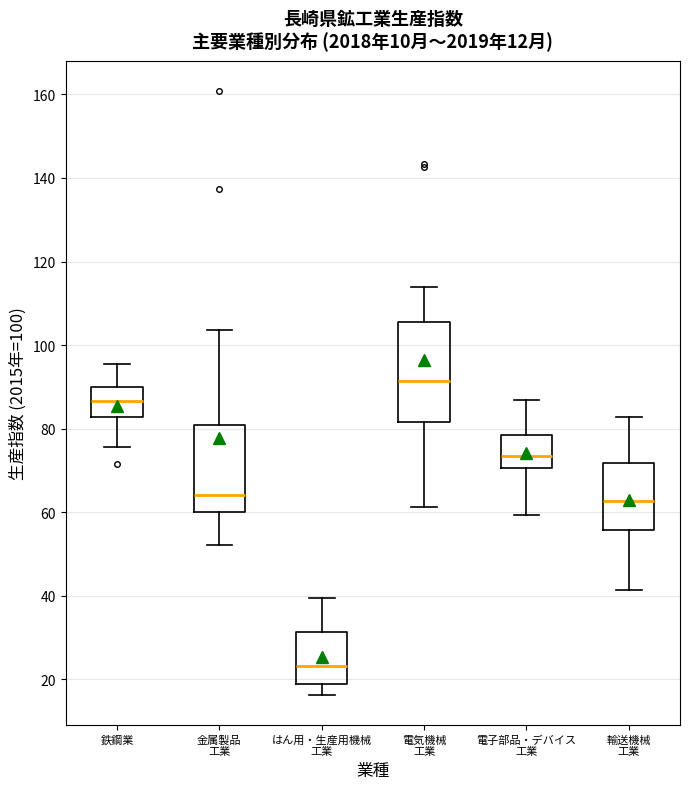

Which box has the highest median line?

電気機械 工業